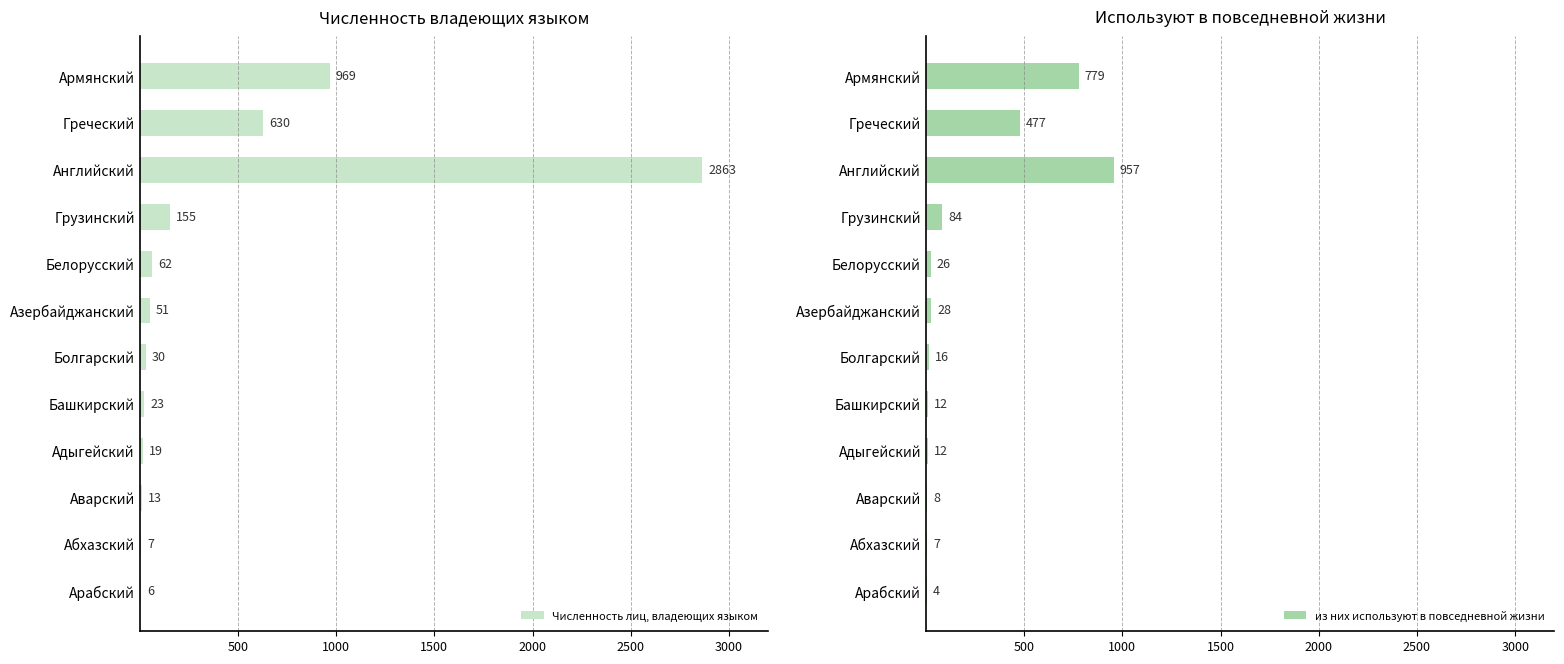

At which label is Численность лиц, владеющих языком closest to 1434?

Армянский